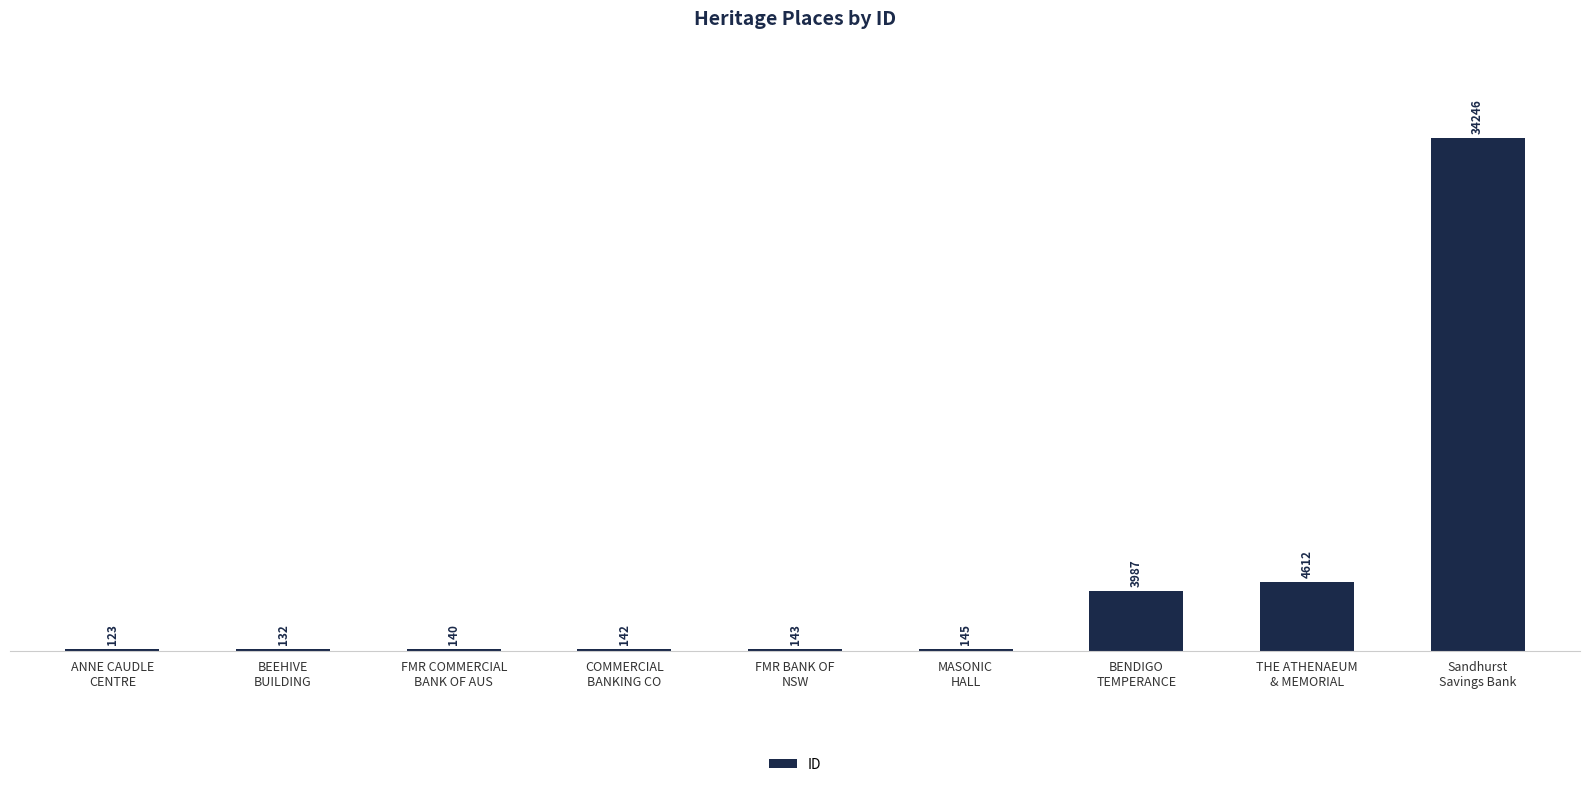

The value at THE ATHENAEUM
& MEMORIAL is 4612. True or false?

True